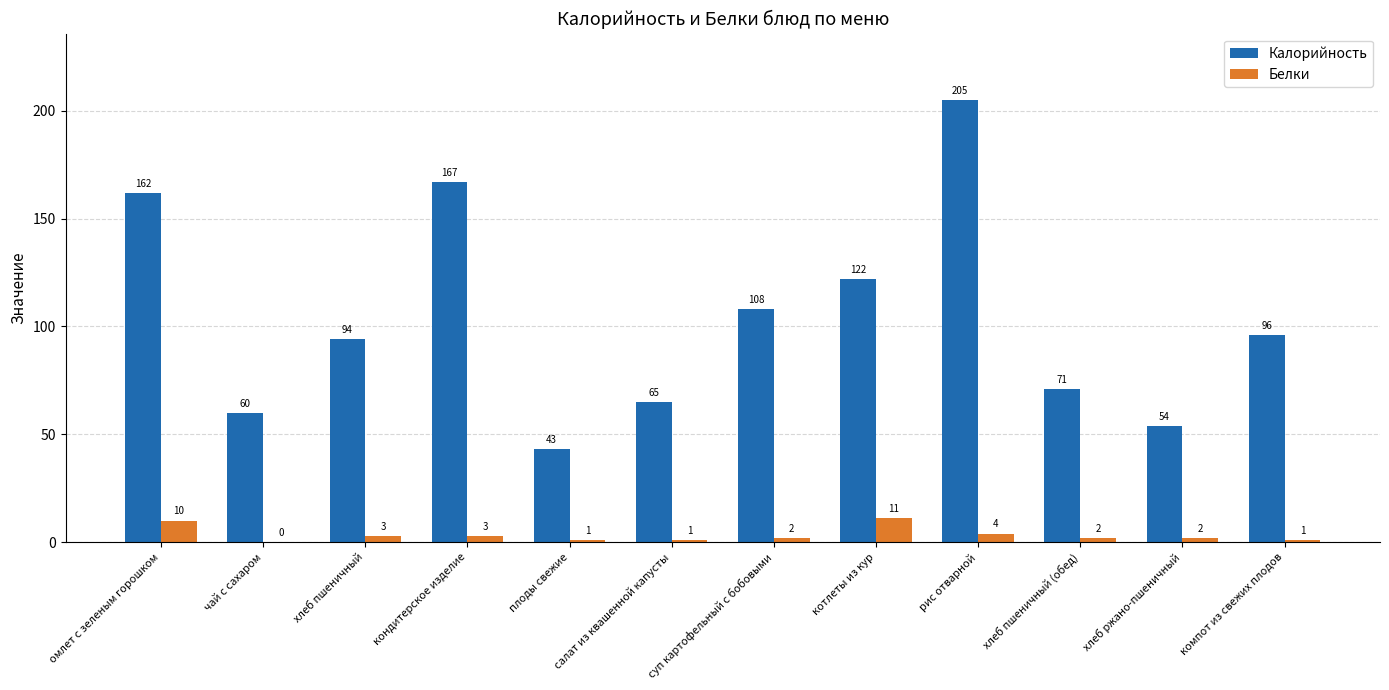

How many groups of bars are there?

12